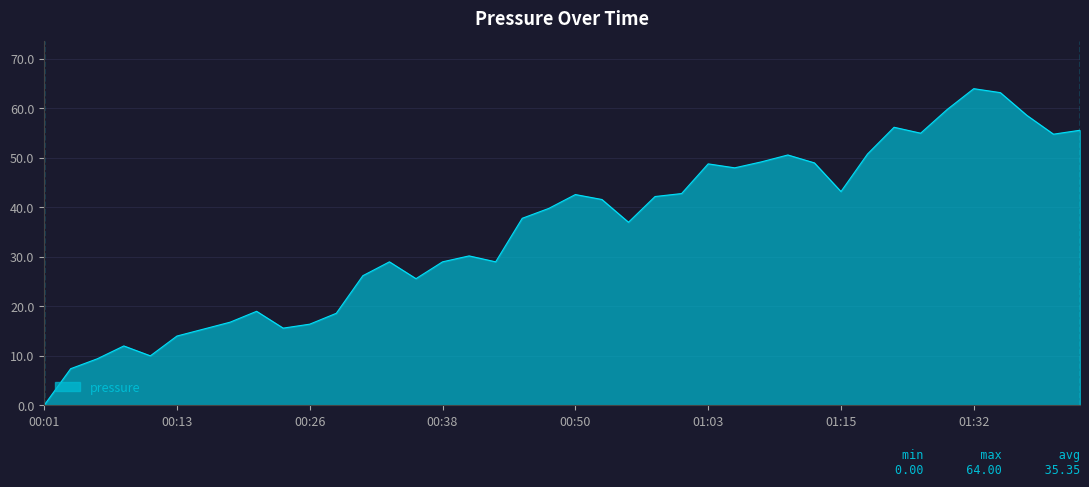

What is the difference between the maximum and minimum values?

64.0